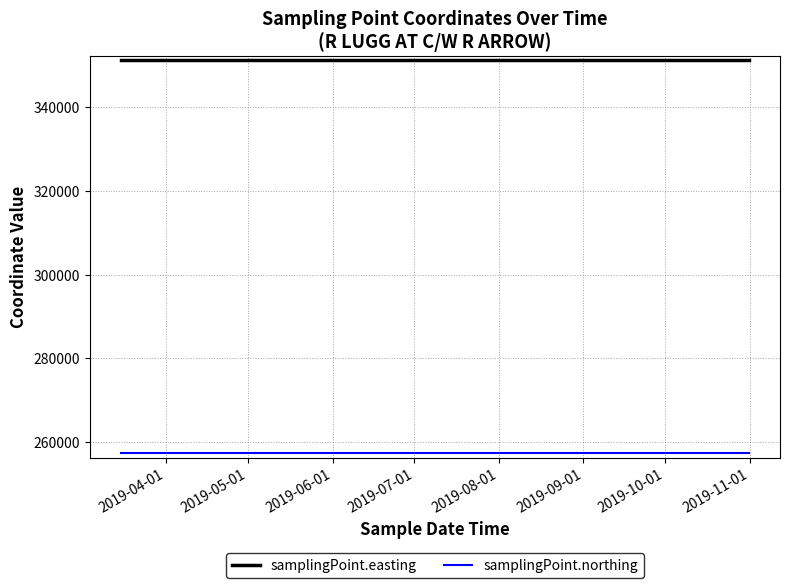

Reading left to right, extract all data points from this chart.

samplingPoint.easting: 351287	351287	351287
samplingPoint.northing: 257265	257265	257265